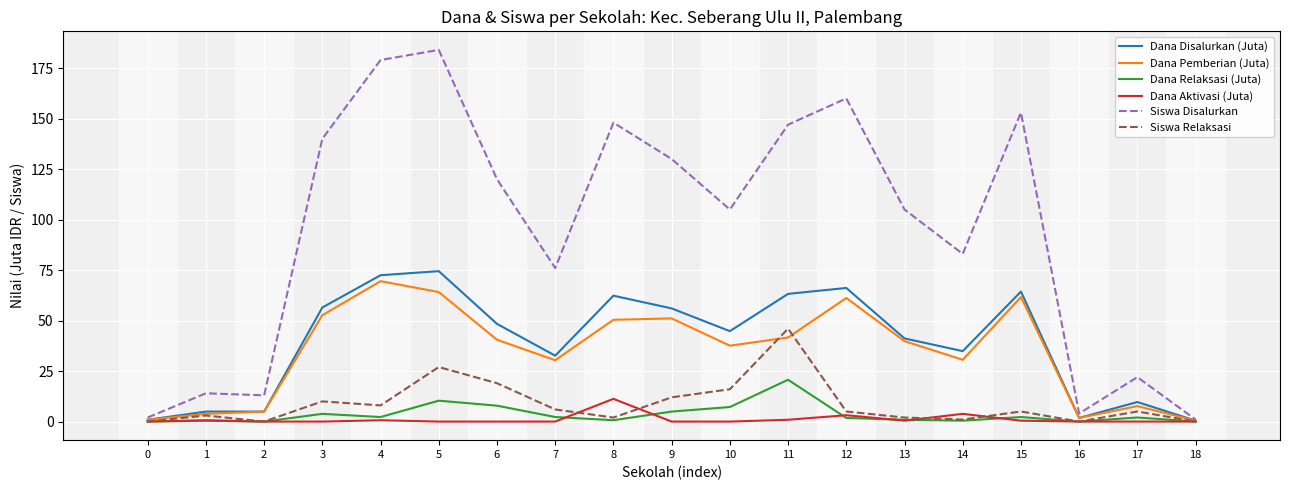

How many values in the Dana Disalurkan (Juta) series exceed 44?

10